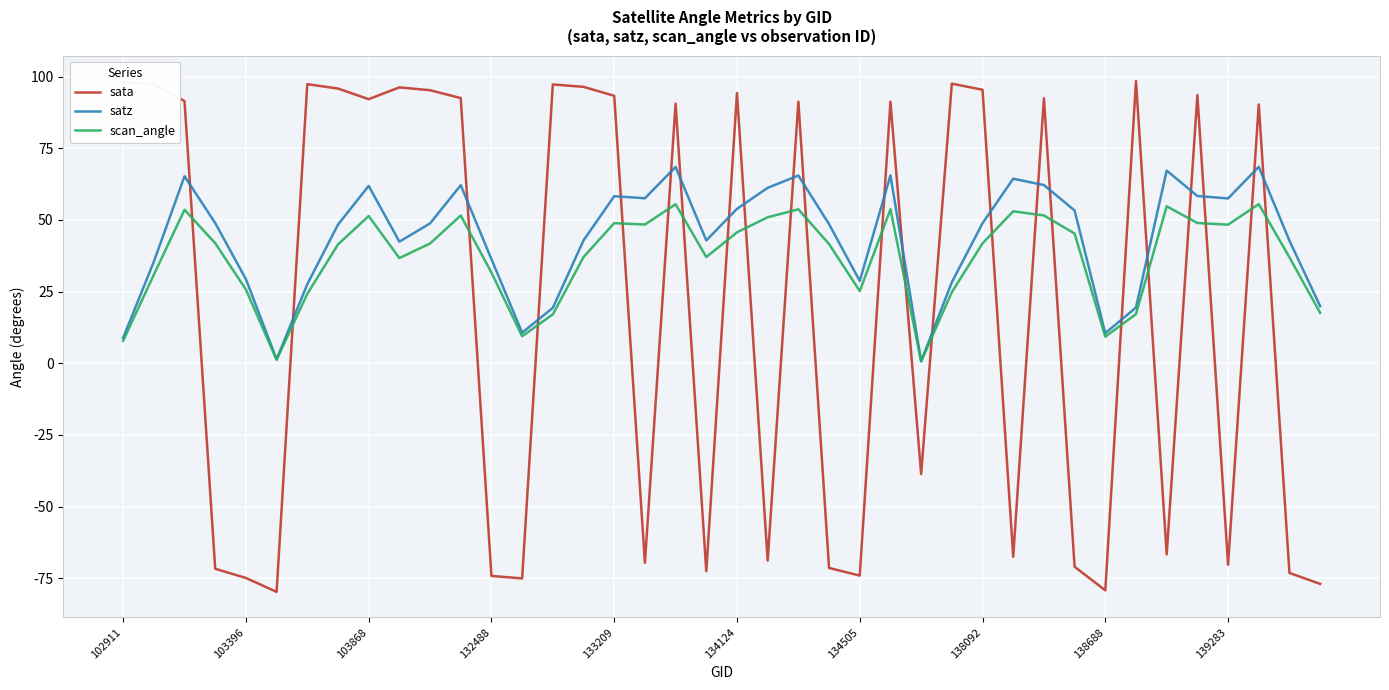

Rank the series by their maximum value, from lowest to highest.

scan_angle, satz, sata